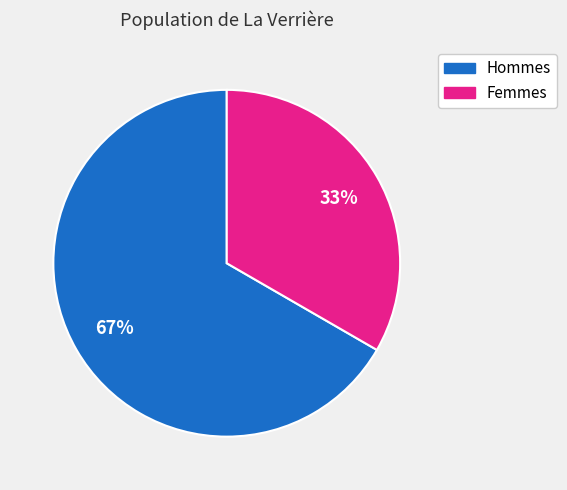

Is there a majority slice in this chart?

Yes